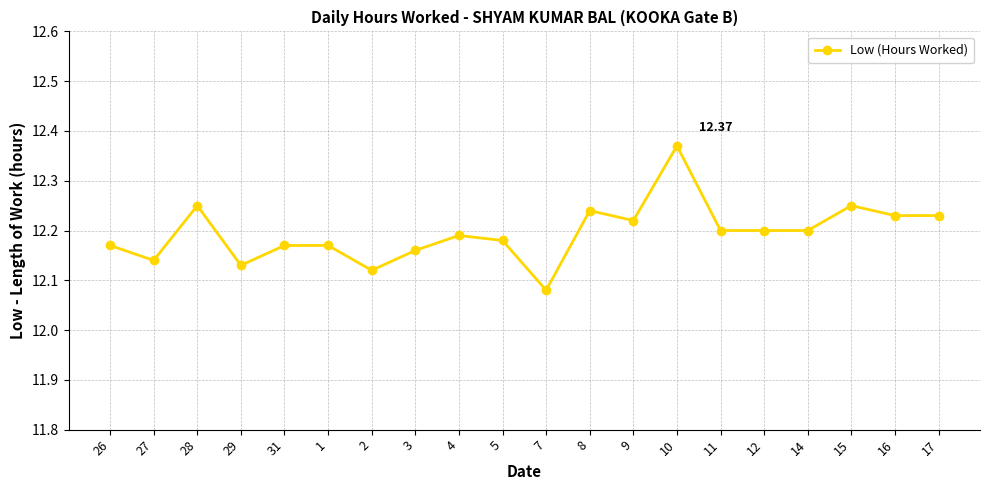

What is the change in value from 29 to 8?

+0.1